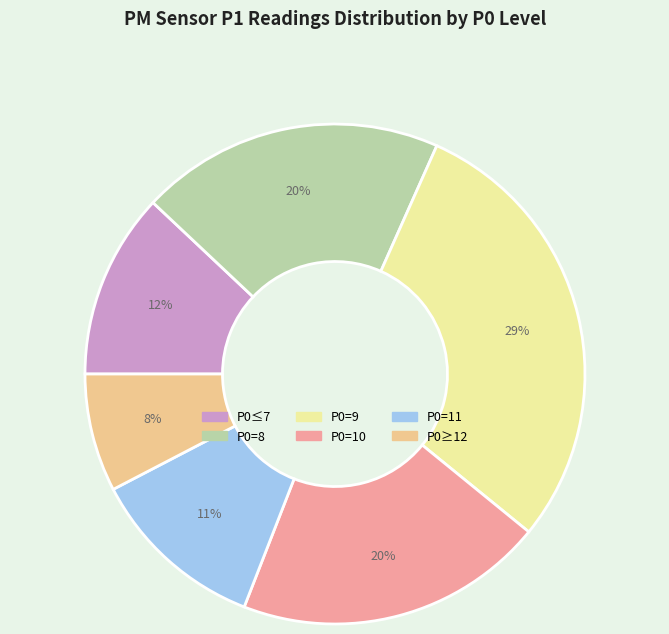

Is there any slice that represents more than half of the pie?

No